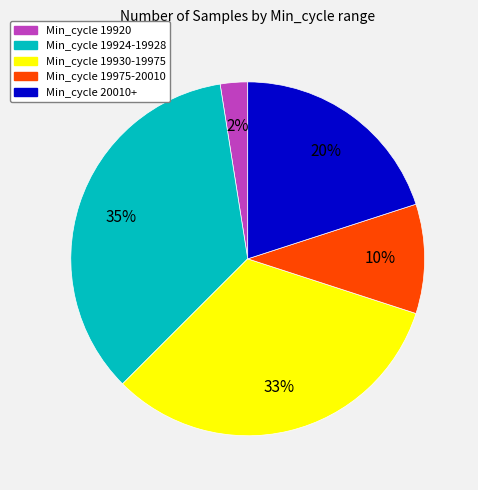

Is there any slice that represents more than half of the pie?

No